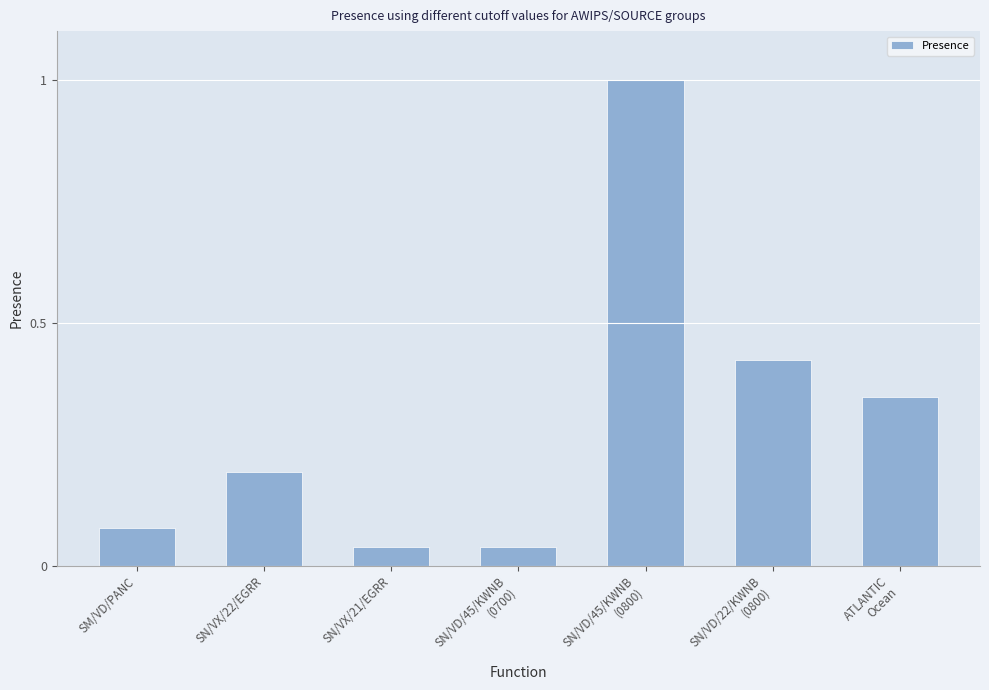

Are the bars grouped side by side (vs. stacked)?

No